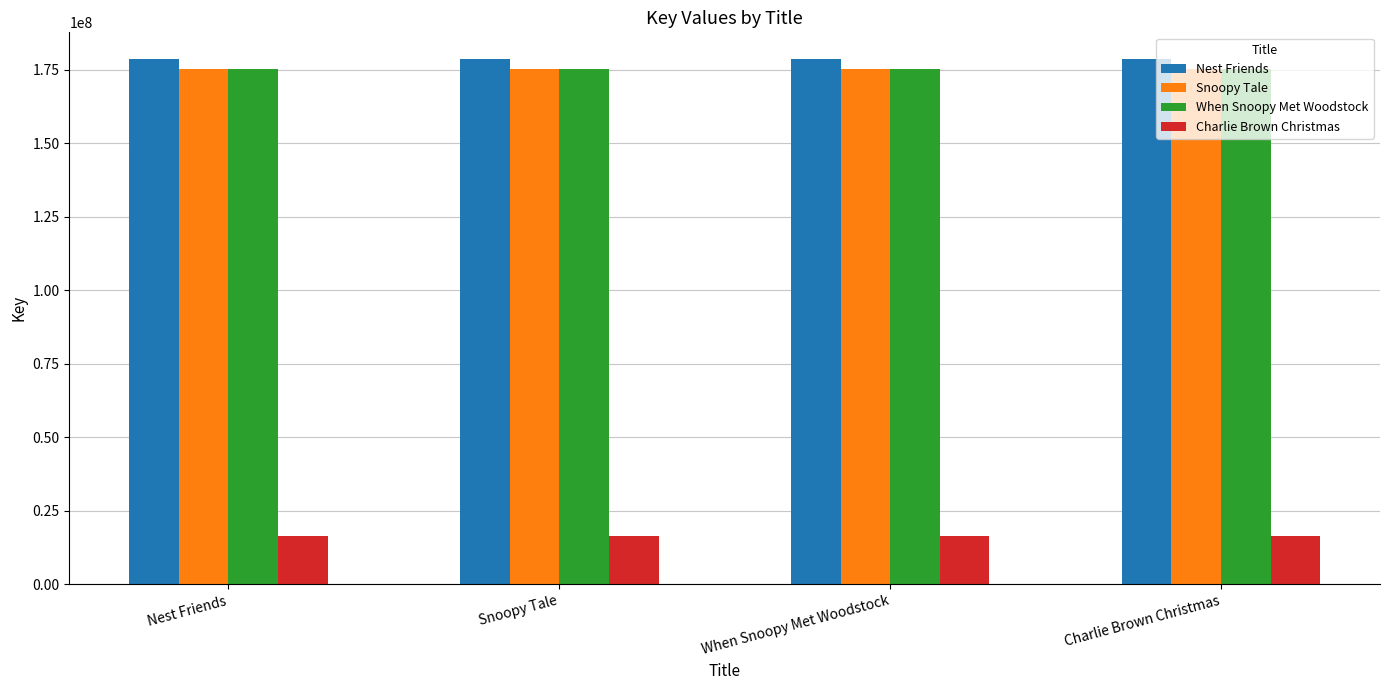

What is the sum of all Snoopy Tale values?

700958148